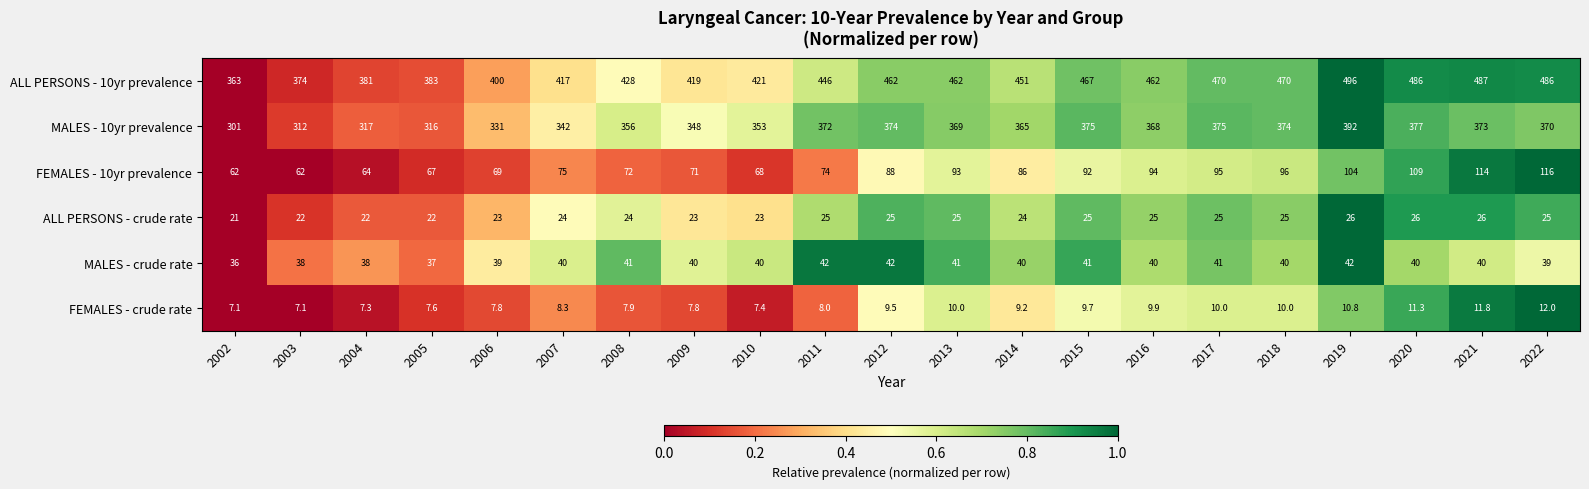

Which series changed the most between 2006 and 2020?

ALL PERSONS - 10yr prevalence